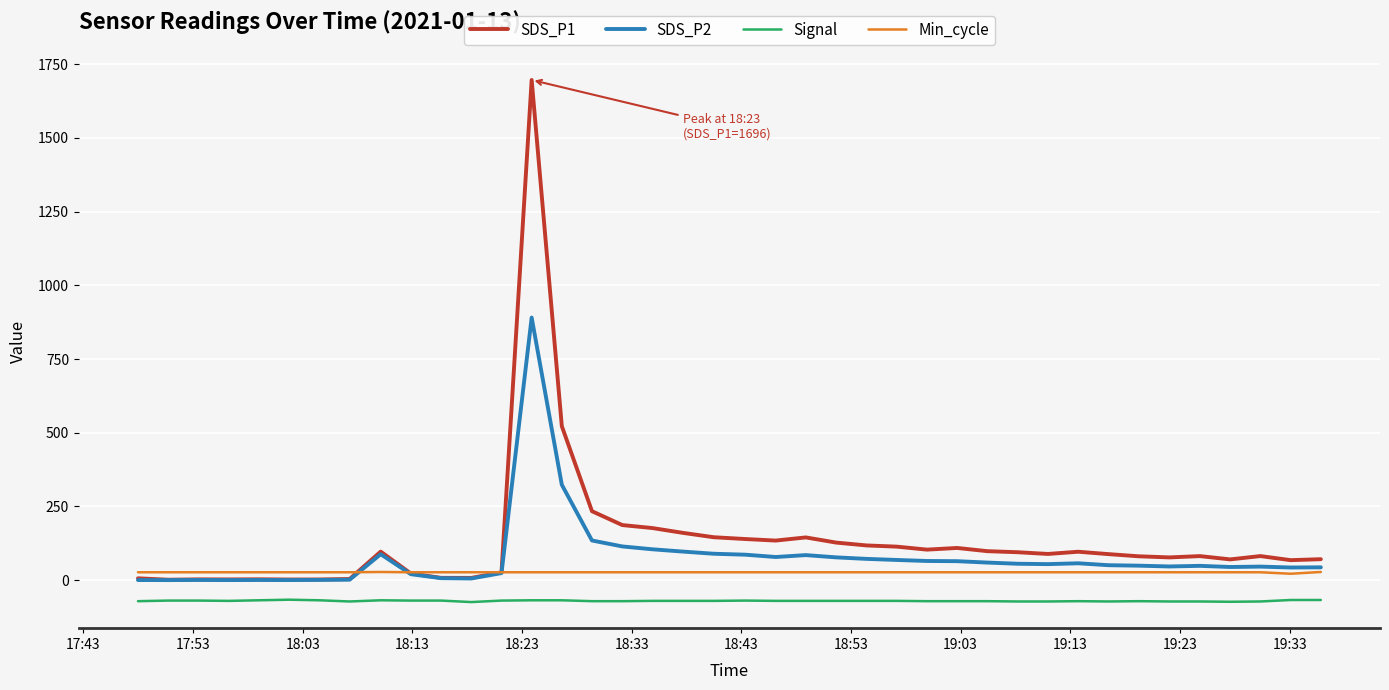

Which series has the largest range (max minus min)?

SDS_P1